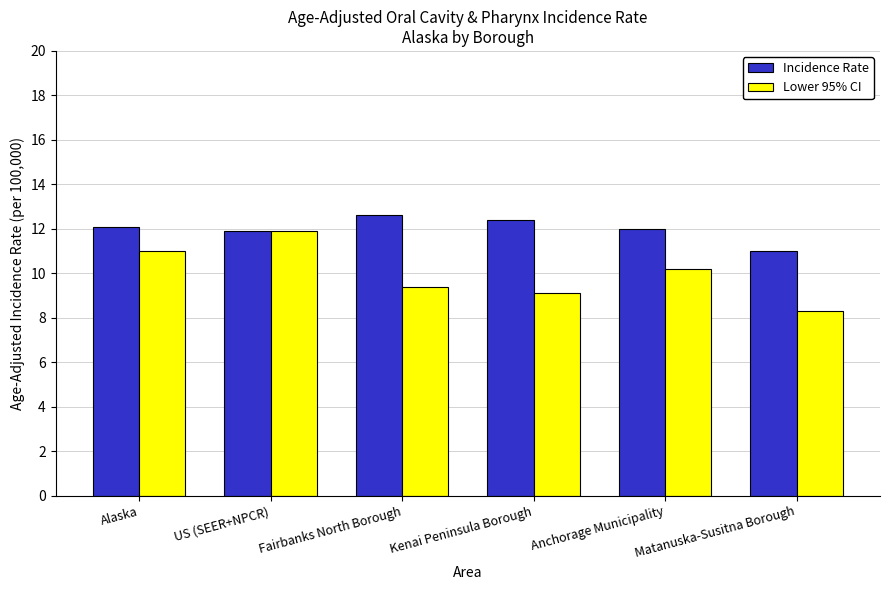

Count the number of data series in this chart.

2